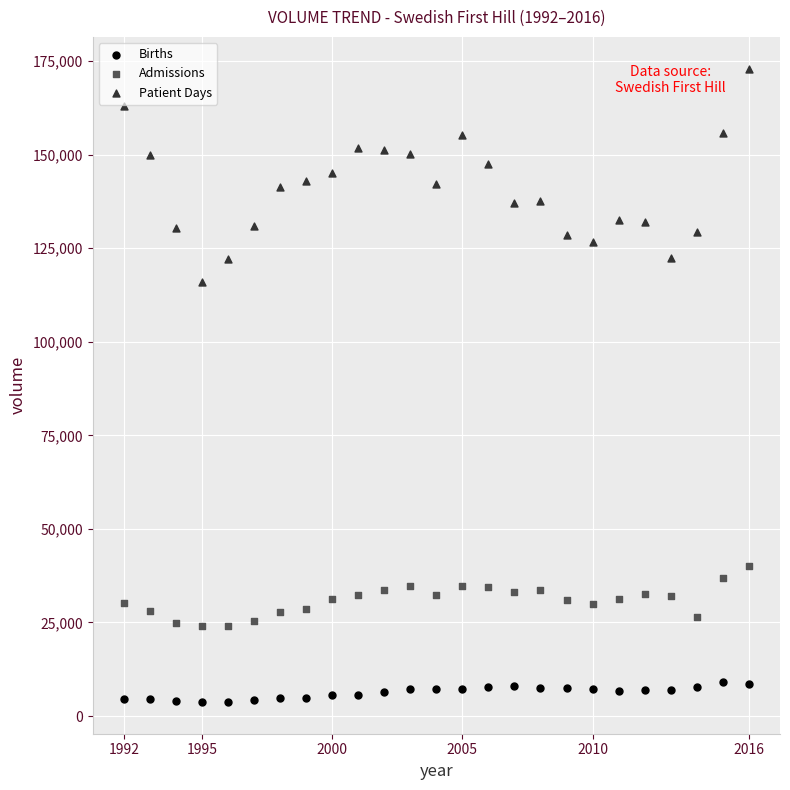

Which series has the widest spread of Y values?

Patient Days